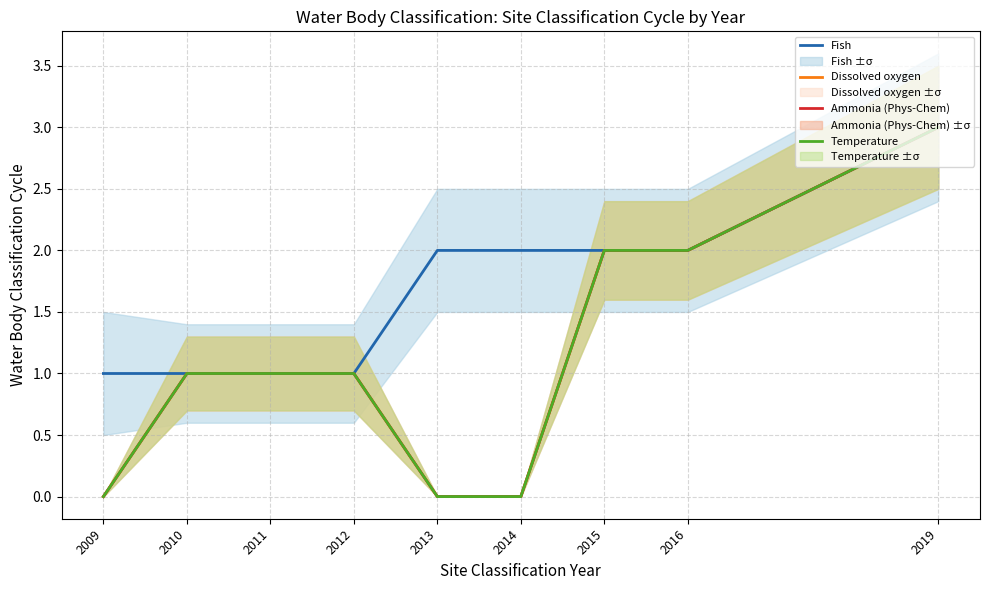

Is the value of Temperature at 2012 greater than the value of Fish at 2015?

No